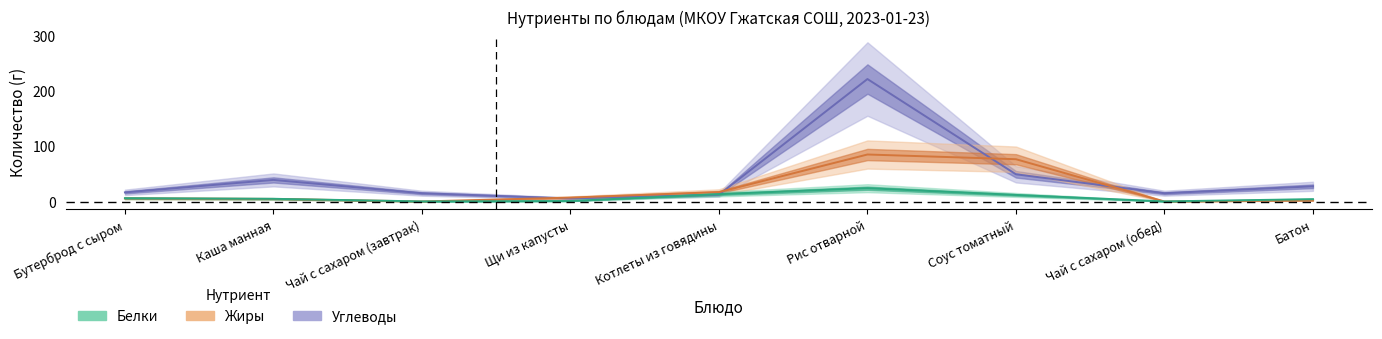

Reading left to right, transcribe all the data shown in this chart.

Углеводы: Бутерброд с сыром=16.5	Каша манная=39.1	Чай с сахаром (завтрак)=15.0	Щи из капусты=5.5	Котлеты из говядины=12.4	Рис отварной=221.9	Соус томатный=49.3	Чай с сахаром (обед)=15.0	Батон=27.6
Жиры: Бутерброд с сыром=5.6	Каша манная=4.7	Чай с сахаром (завтрак)=0.1	Щи из капусты=7.1	Котлеты из говядины=17.0	Рис отварной=85.2	Соус томатный=76.6	Чай с сахаром (обед)=0.1	Батон=2.1
Белки: Бутерброд с сыром=6.0	Каша манная=4.9	Чай с сахаром (завтрак)=0.2	Щи из капусты=0.9	Котлеты из говядины=13.3	Рис отварной=24.1	Соус томатный=11.9	Чай с сахаром (обед)=0.2	Батон=4.2